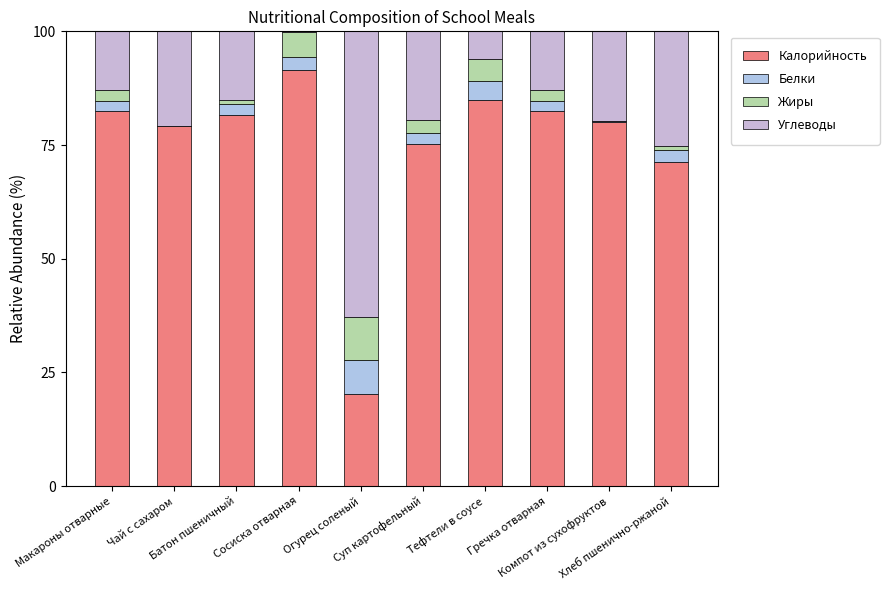

Count the number of data series in this chart.

4